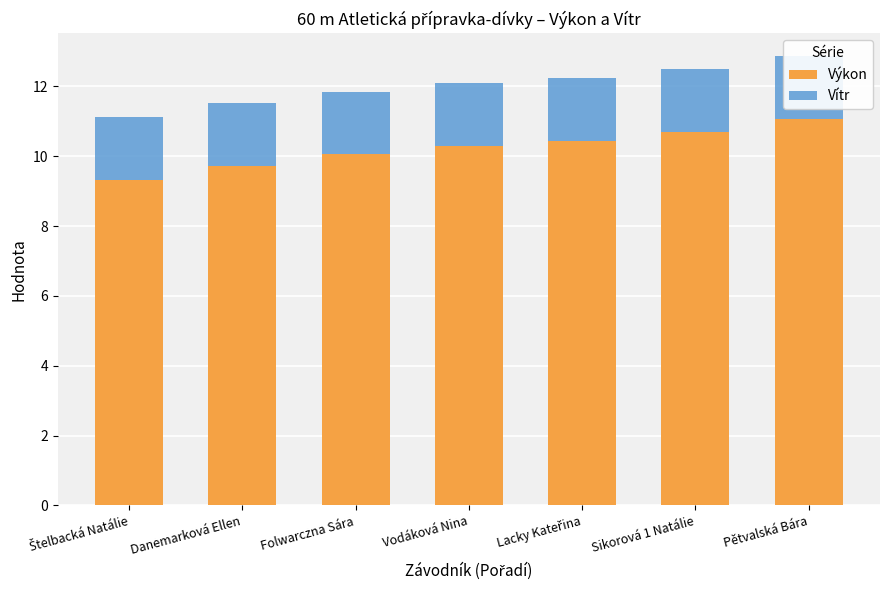

At which category does the chart reach its minimum across all series?

Štelbacká Natálie